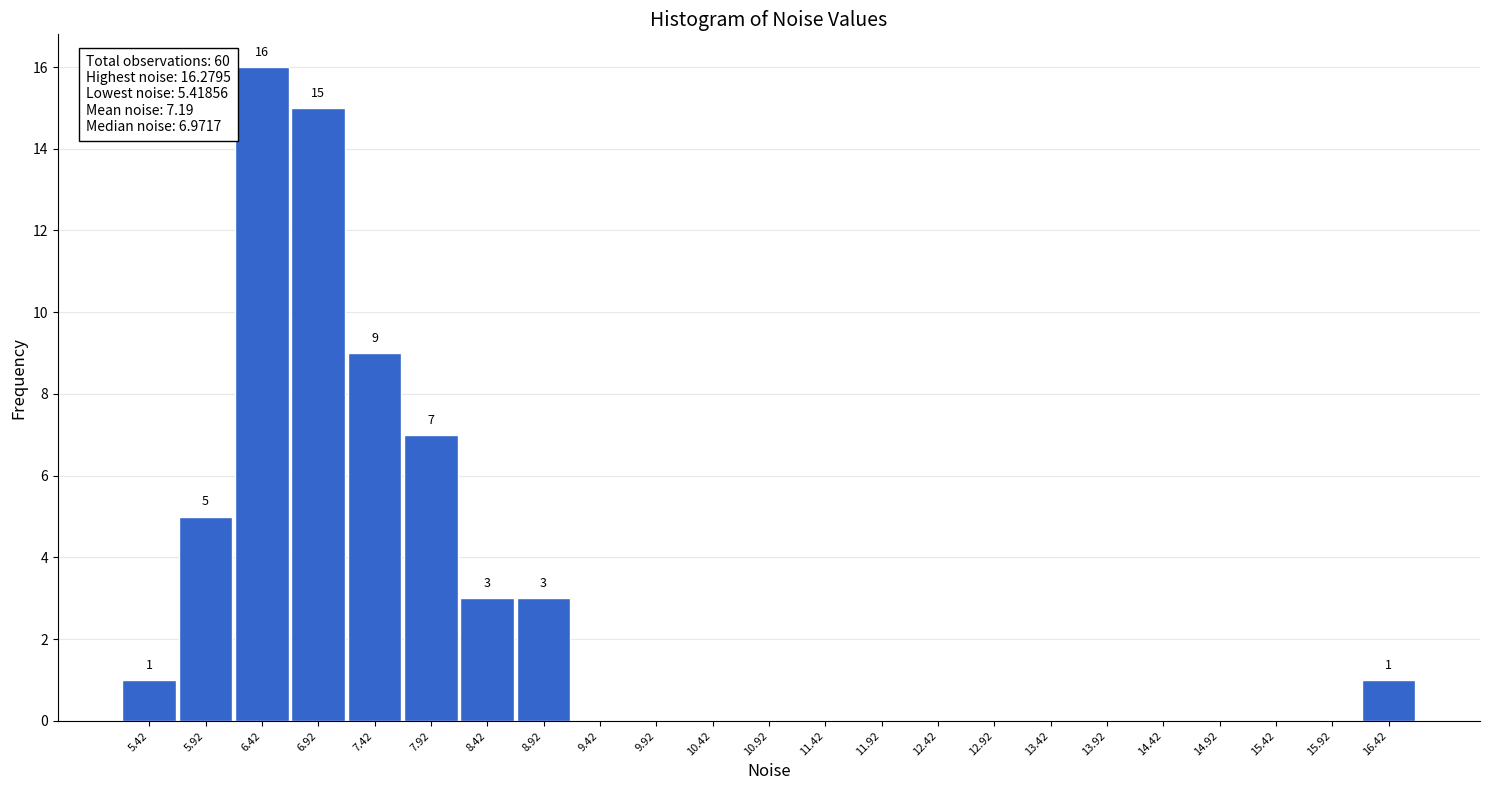

Which range on the x-axis has the tallest bar?

6.15 to 6.65